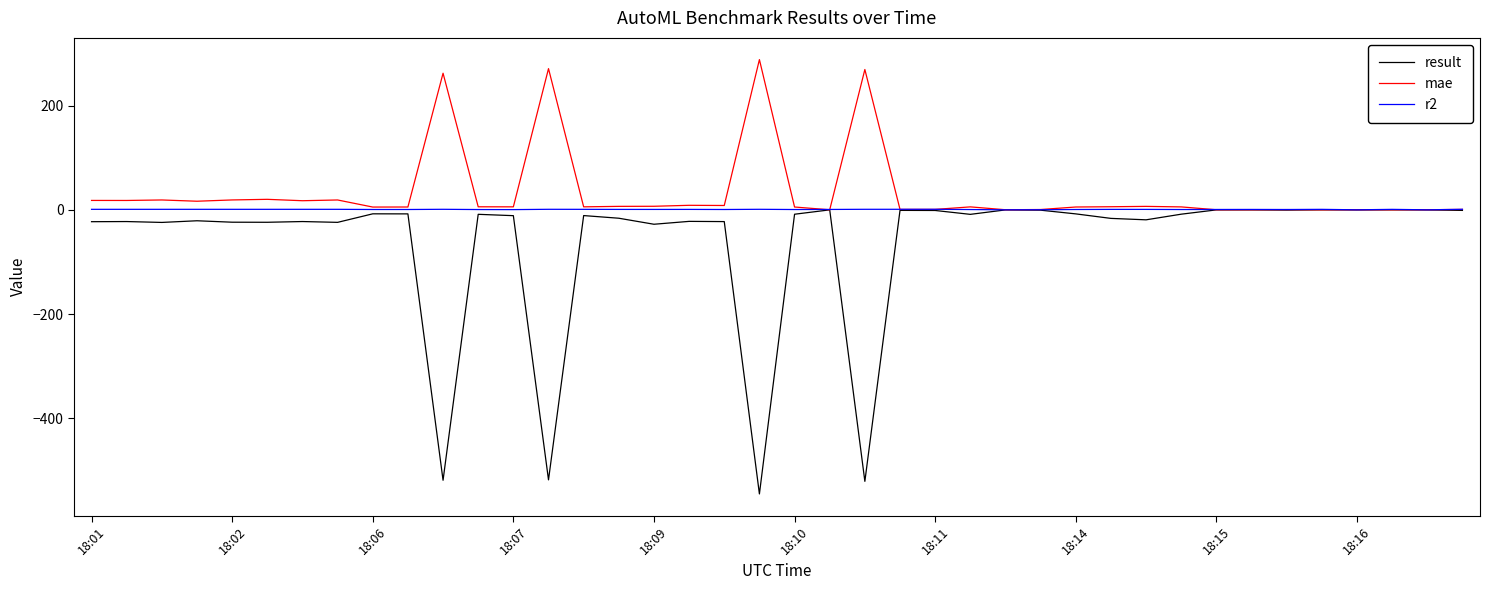

Rank the series by their average value, from highest to lowest.

mae, r2, result